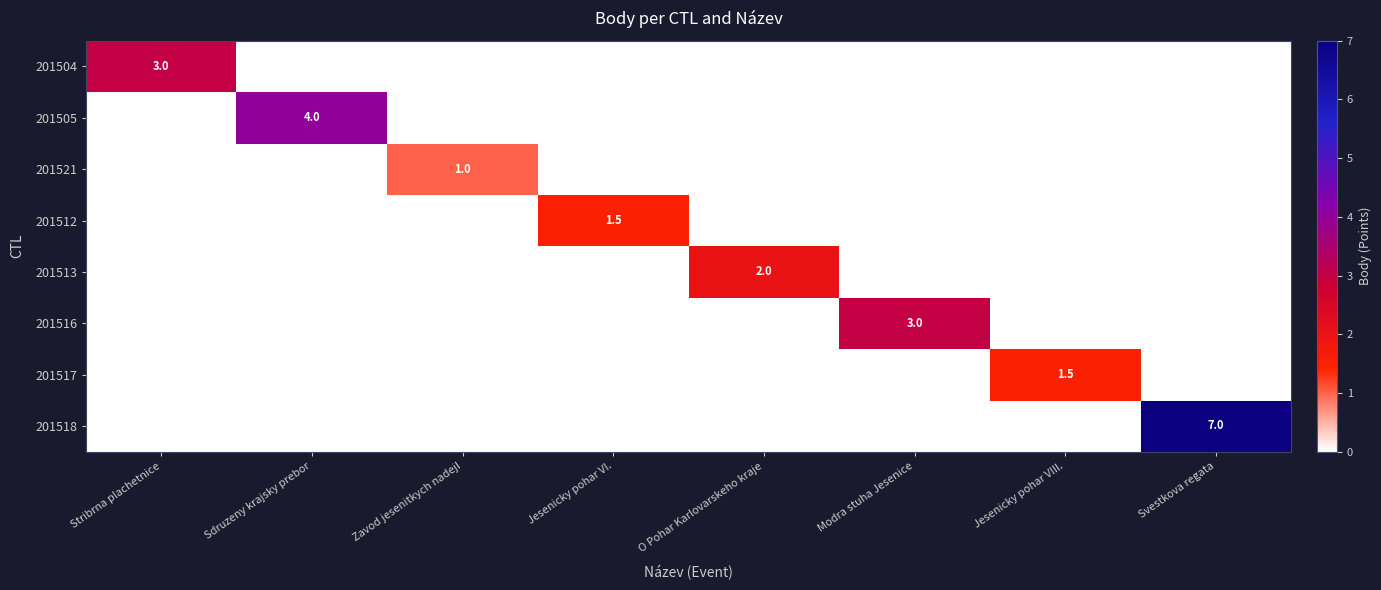

True or false: 201505 has a value of 4.0 at Sdruzeny krajsky prebor.

True